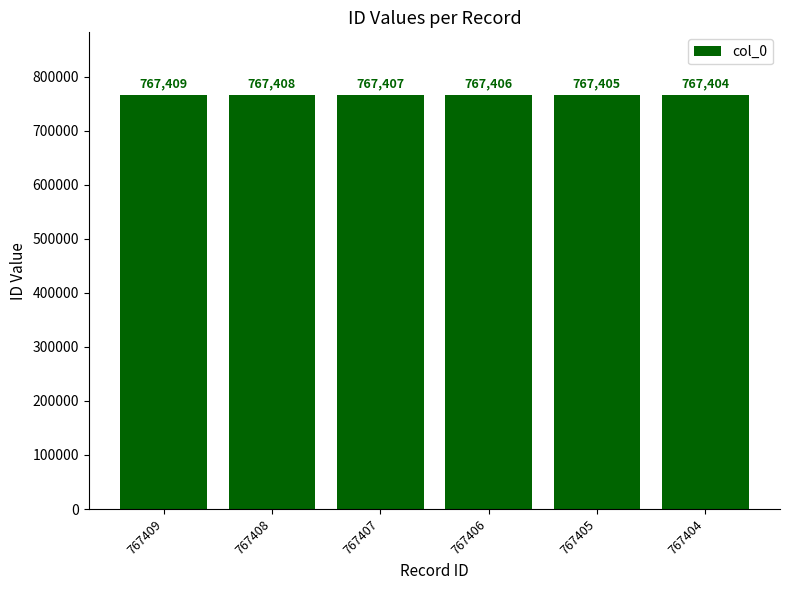

At which label is the value closest to 767406?

767406